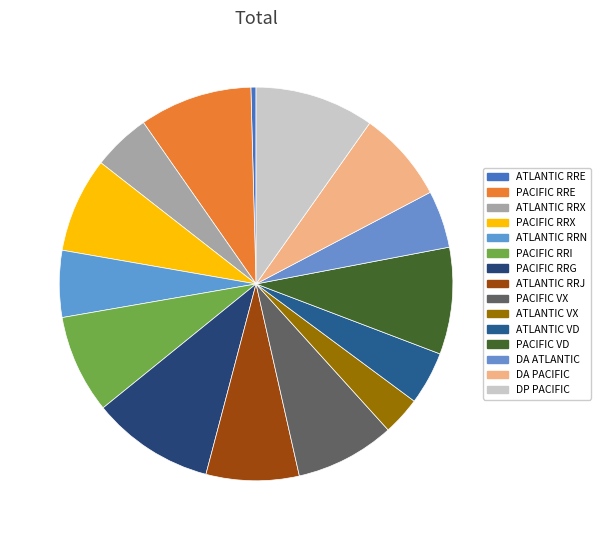

How many segments does this pie chart have?

15